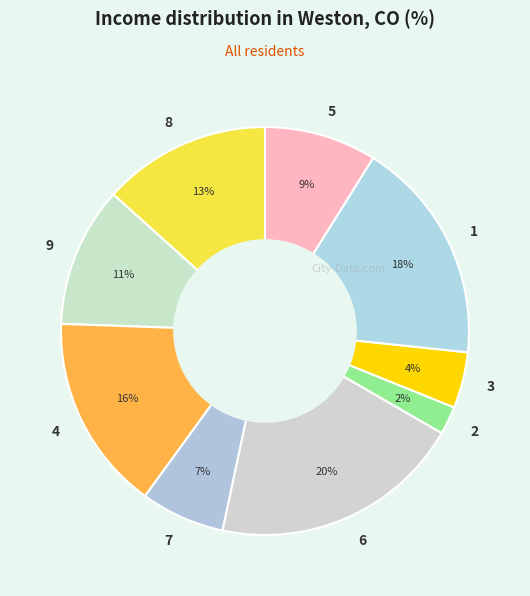

Which has a higher value, 8 or 3?

8